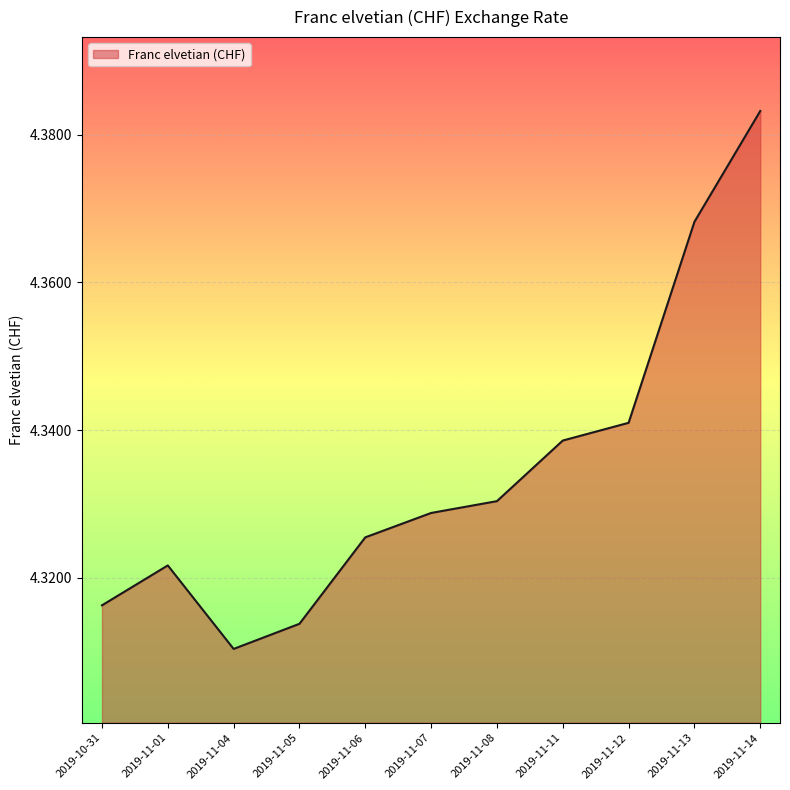

Where is the first local minimum?

2019-11-04